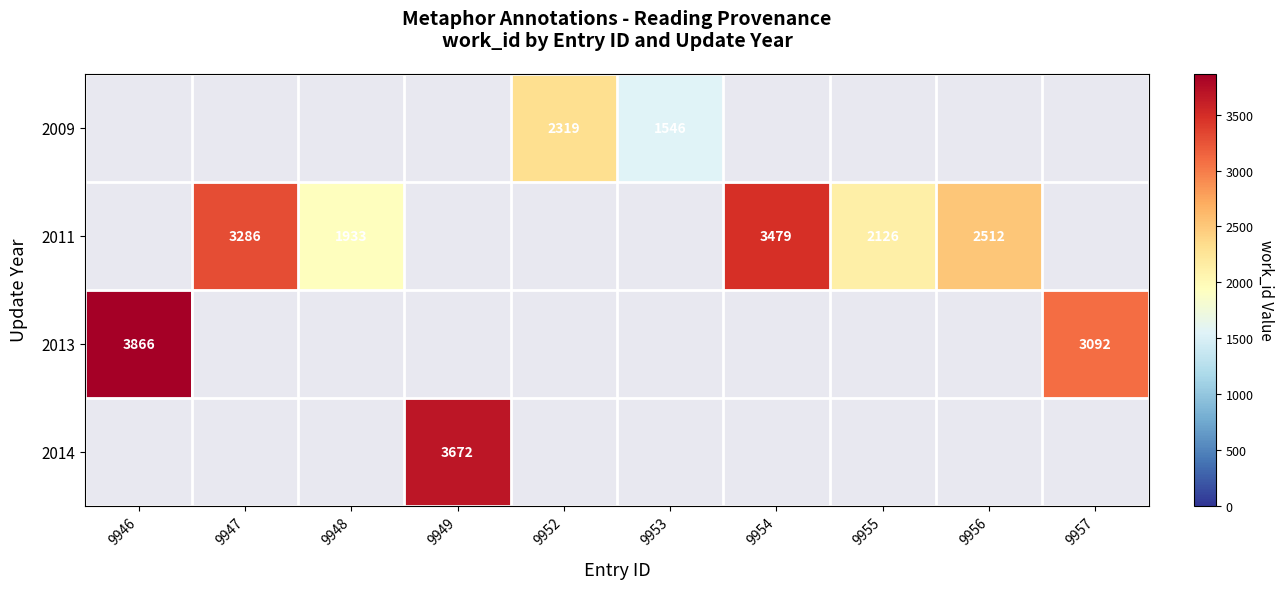

The 2013 series shows 4966.1 at 9957. True or false?

False